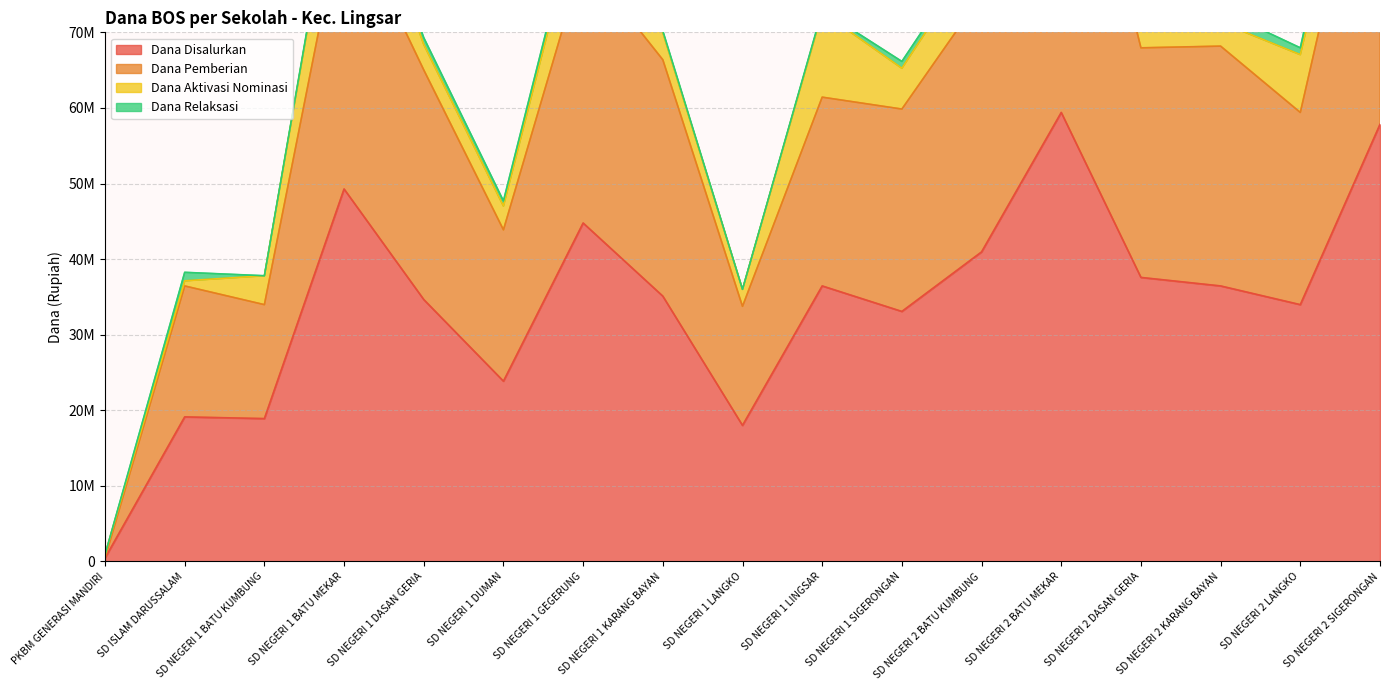

At which label is Dana Pemberian closest to 55462500?

SD NEGERI 2 LANGKO